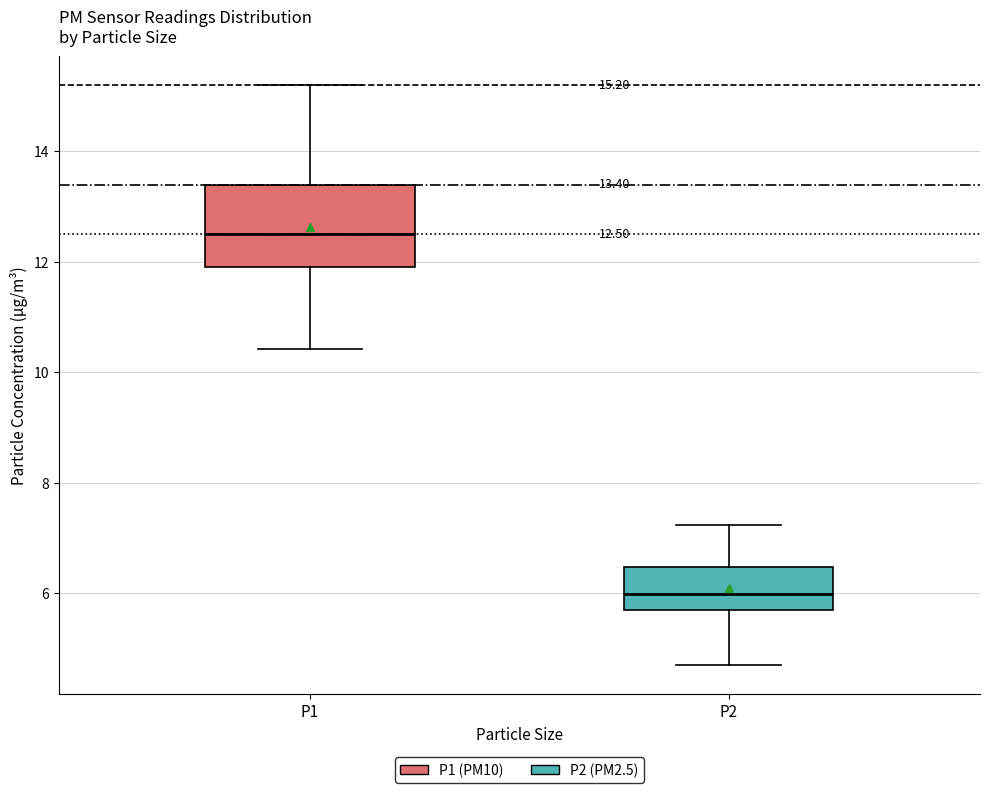

Comparing the boxes themselves (not the whiskers), which one is the tallest?

P1